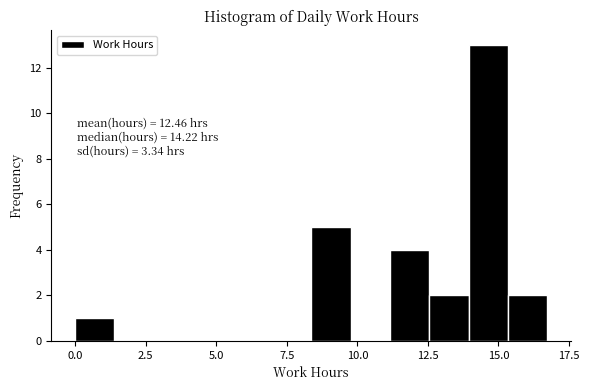

Around what value on the x-axis is the tallest bar? Give the approximate position of its centre, as read against the axis.

14.5